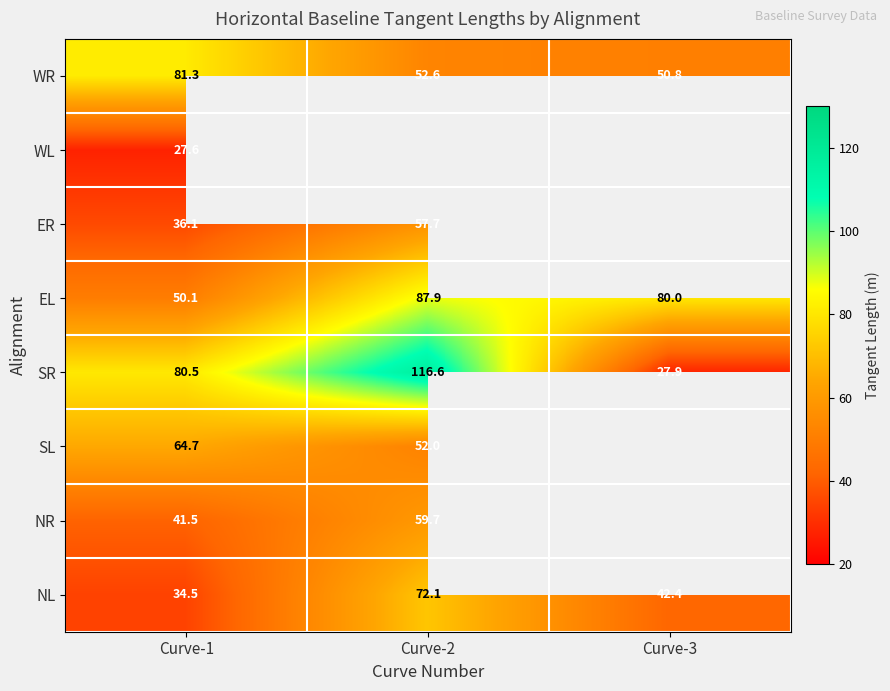

Is the value of NL at Curve-1 greater than the value of SR at Curve-1?

No